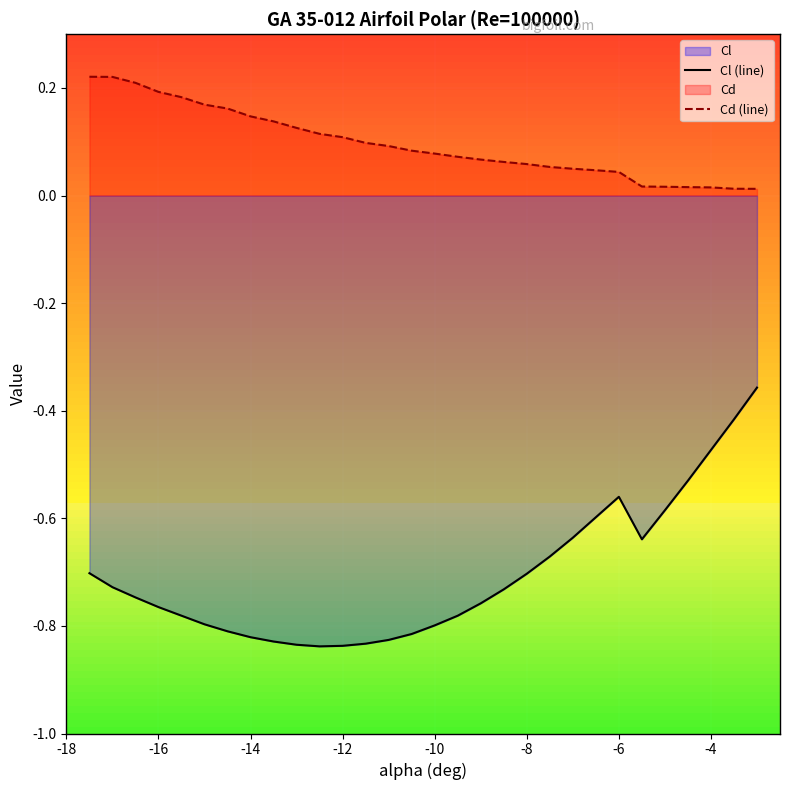

List the series in order of their overall mean, lowest first.

Cl (line), Cd (line)